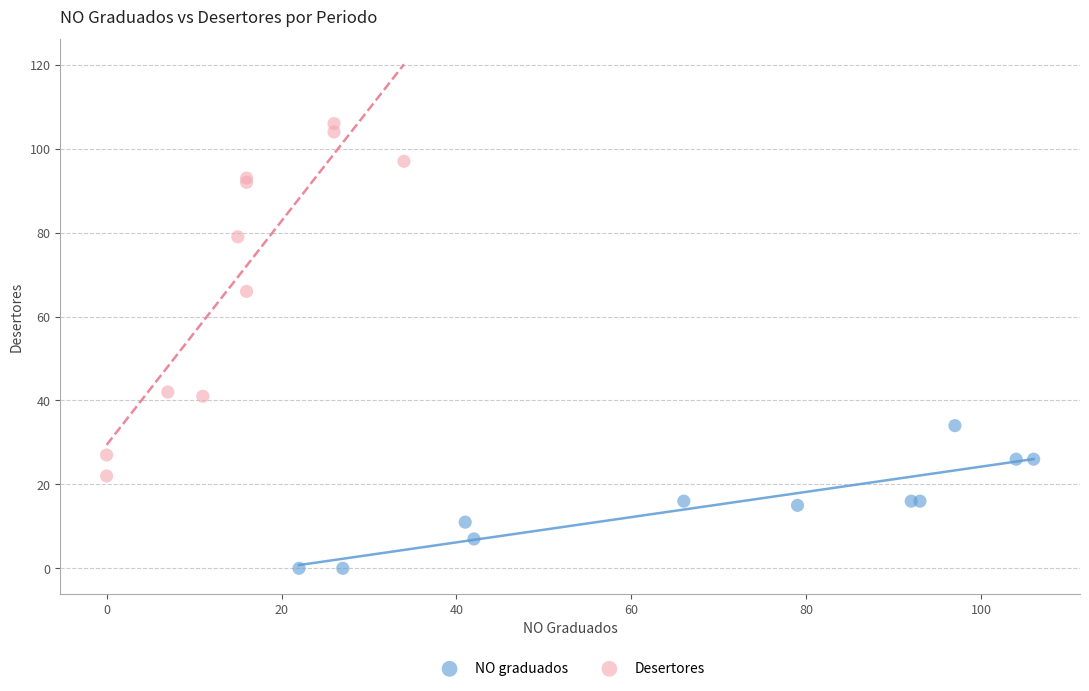

Which series contains the lowest Y value?

NO graduados